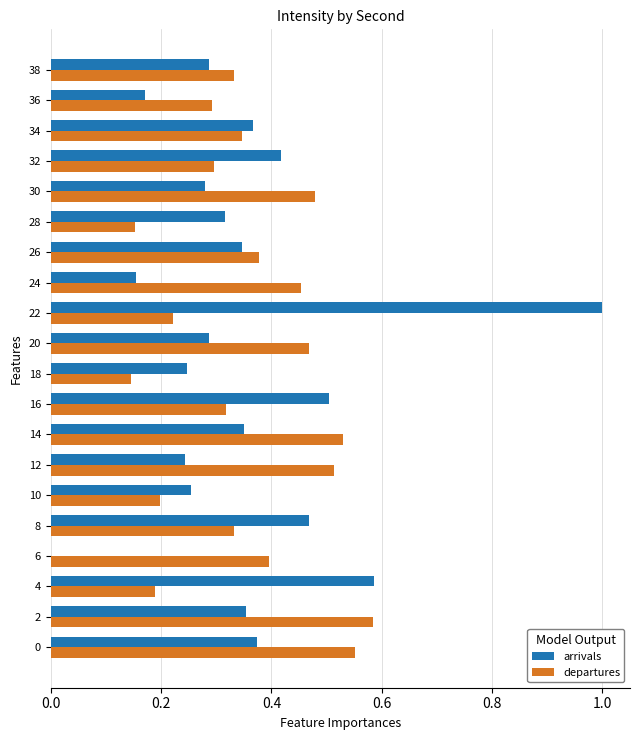

Which series has the largest range (max minus min)?

arrivals